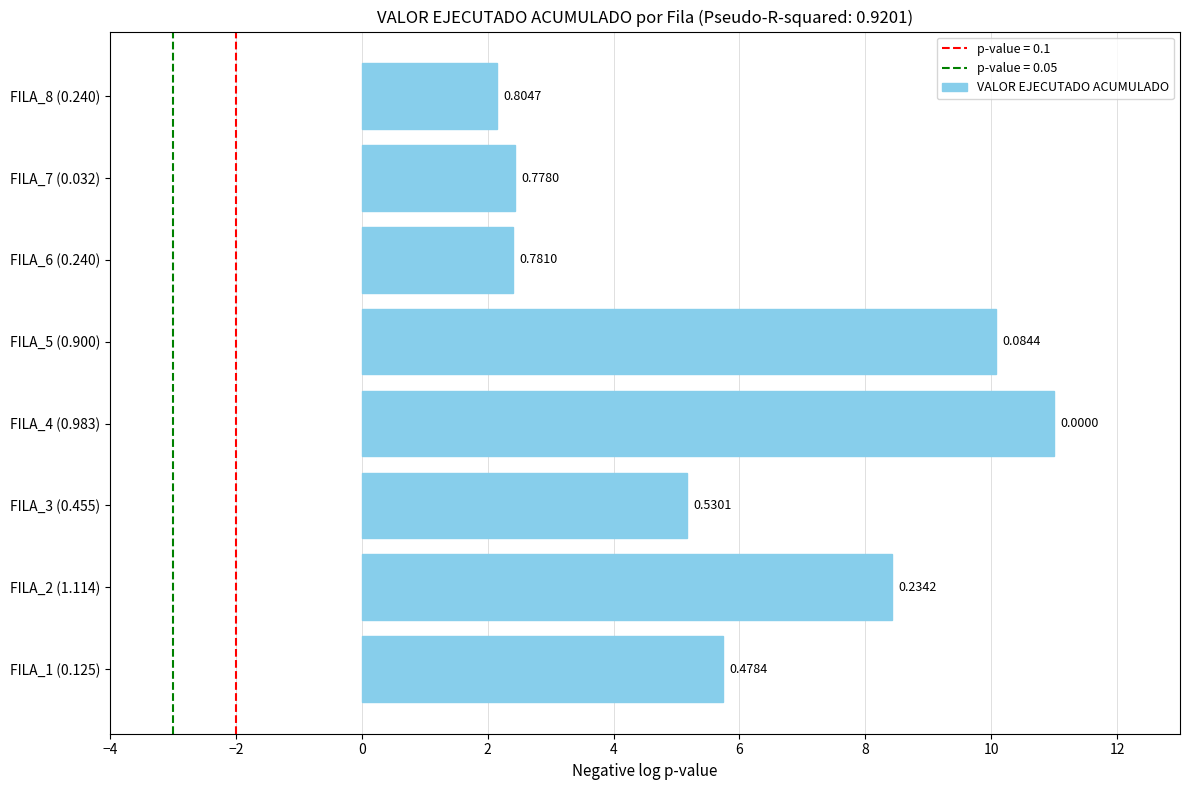

What is the smallest value displayed?

2.1